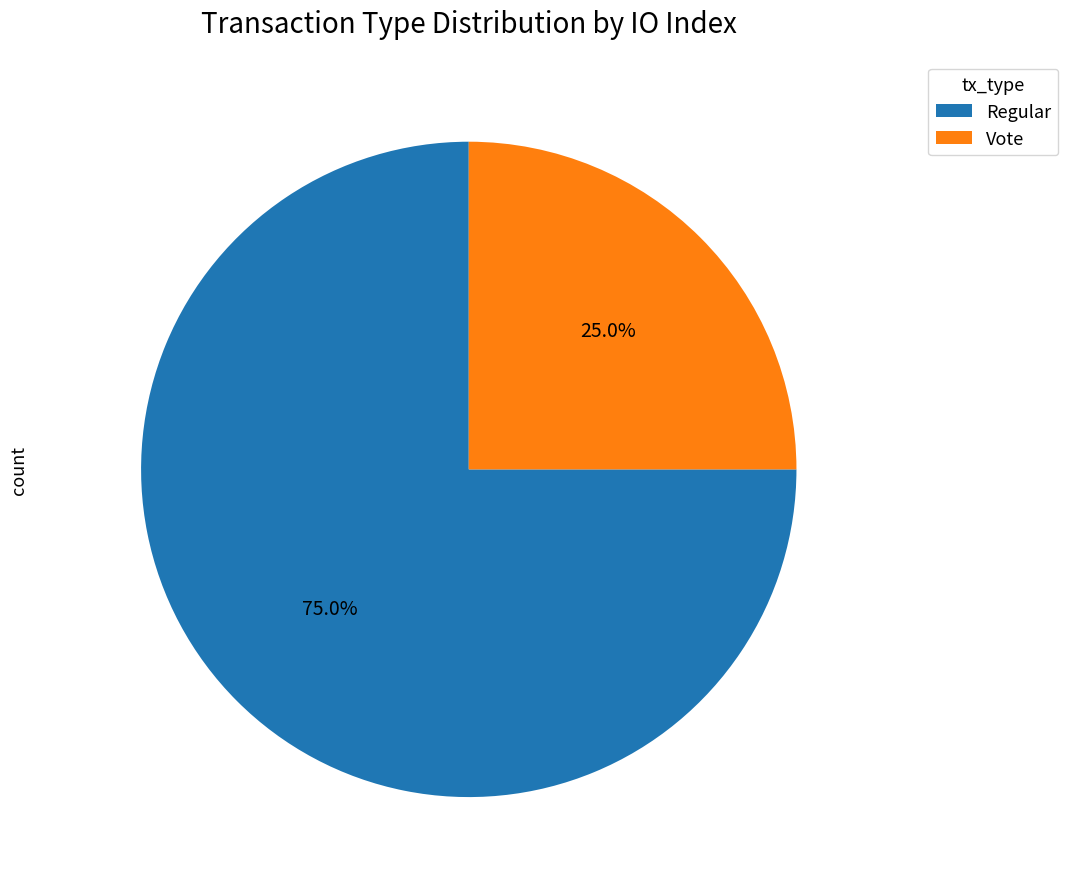

True or false: Regular accounts for 75% of the total.

True